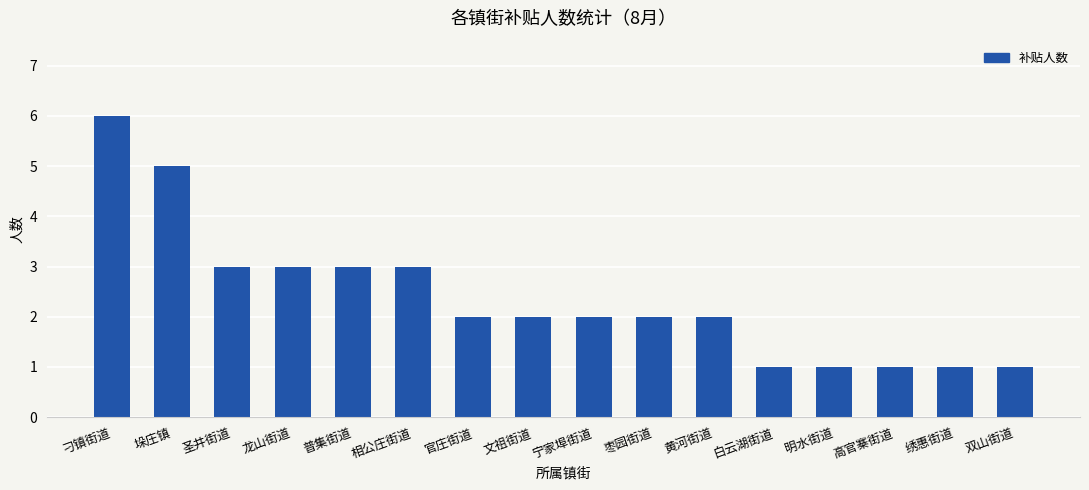

The value at 圣井街道 is 3. True or false?

True